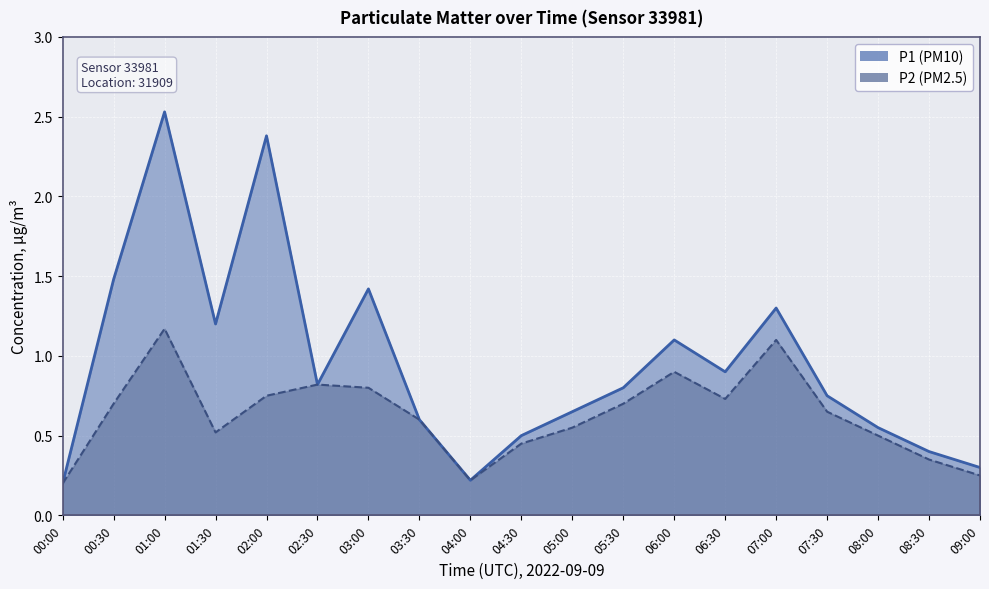

What is the difference between the maximum and minimum values in the P2 series?

1.0